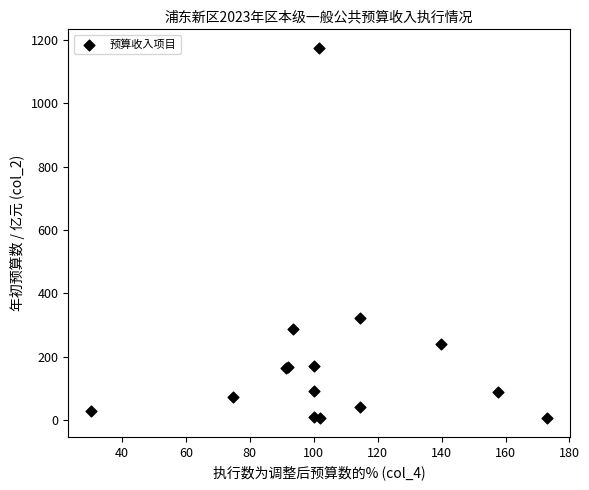

What Y value in the scatter plot is closest to 590?

323.9